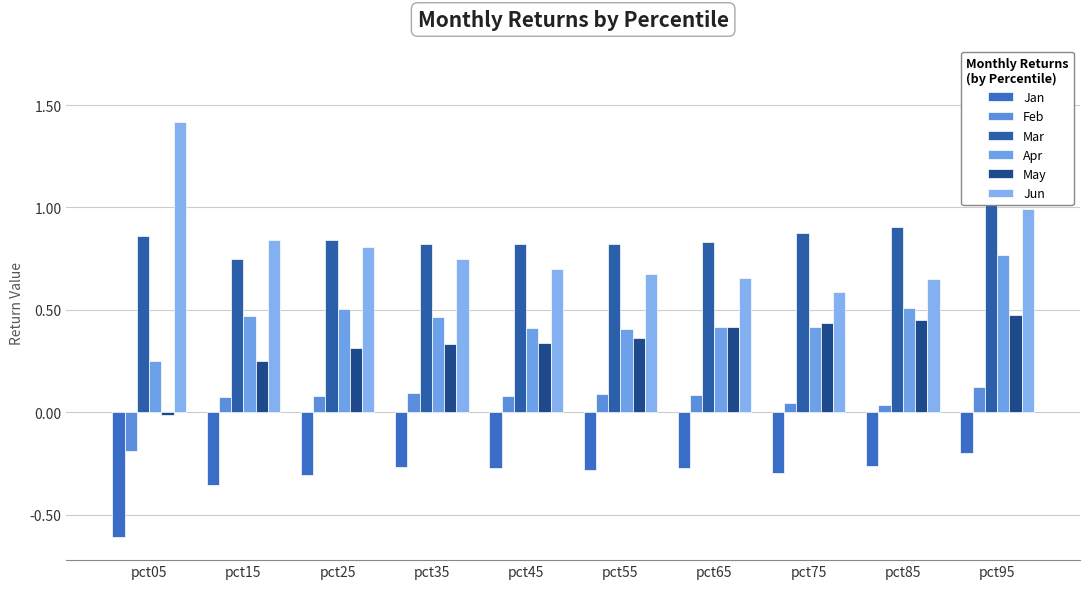

What is the difference between the second highest and minimum values in the Feb series?

0.3